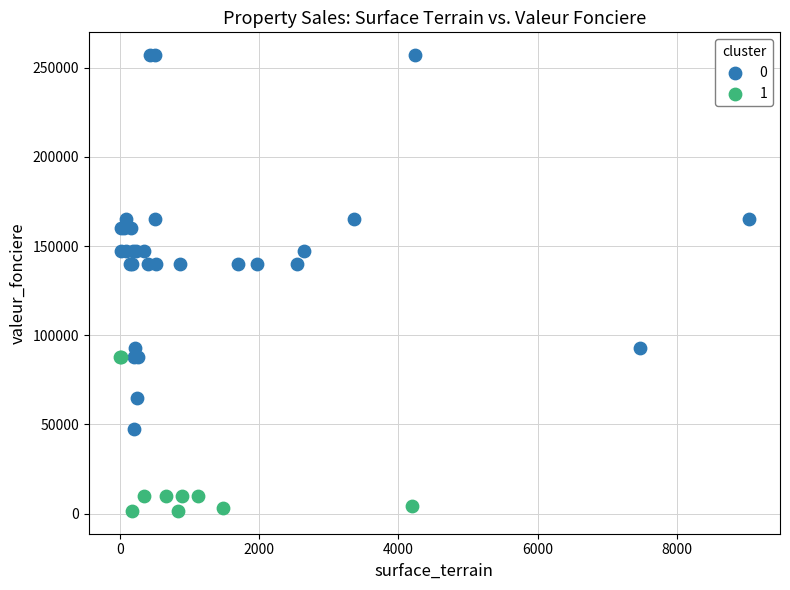

Which series contains the lowest Y value?

1